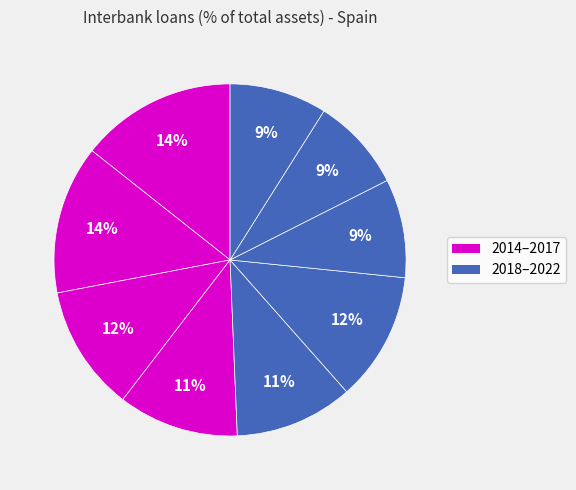

Count the number of slices in the pie.

9